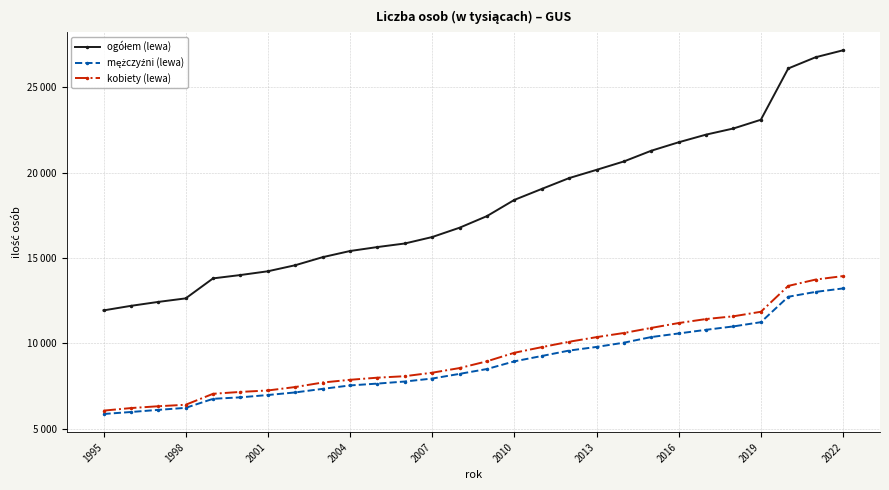

What is the label of the 8th point from the left?

2016